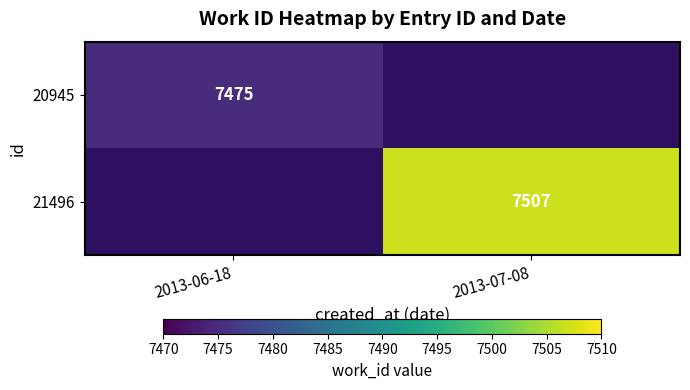

True or false: 20945 has a value of 7475 at 2013-06-18.

True